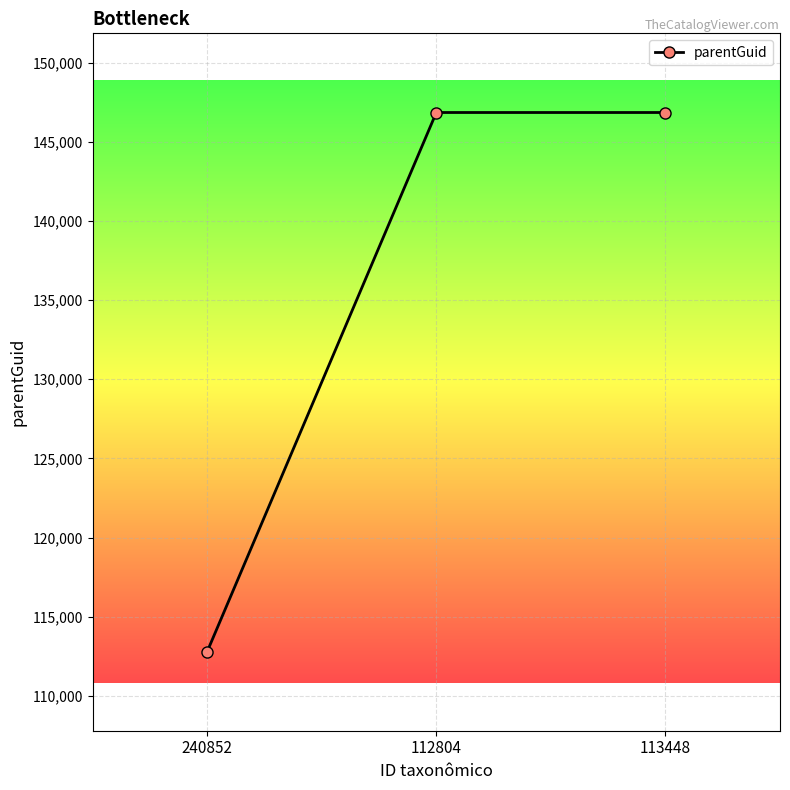

What is the value of the 2nd point from the left?

146846